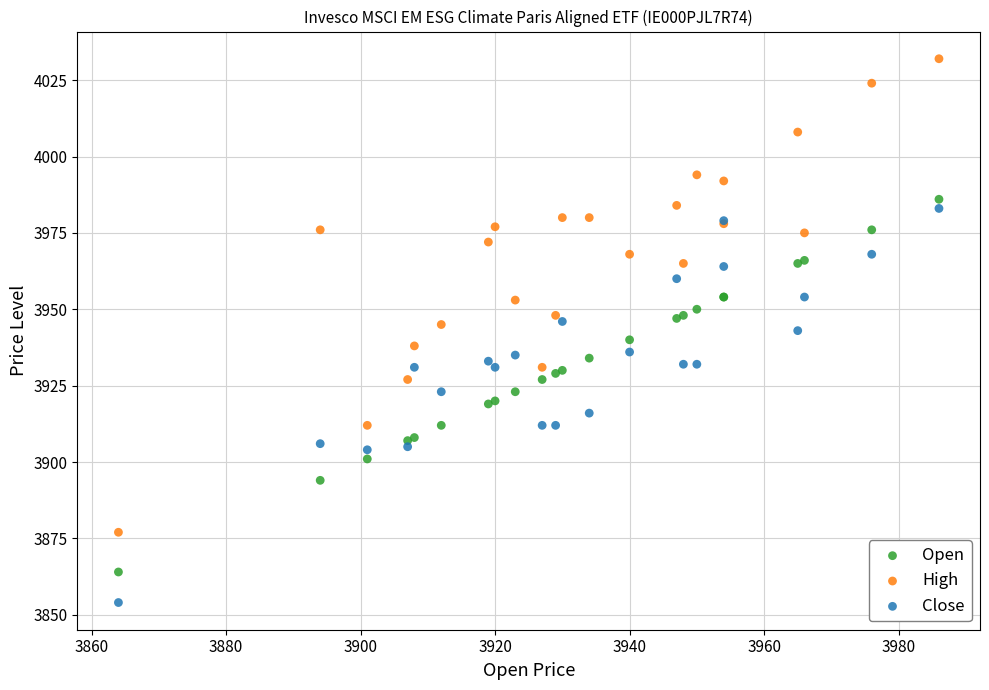

Which series contains the lowest Y value?

Close